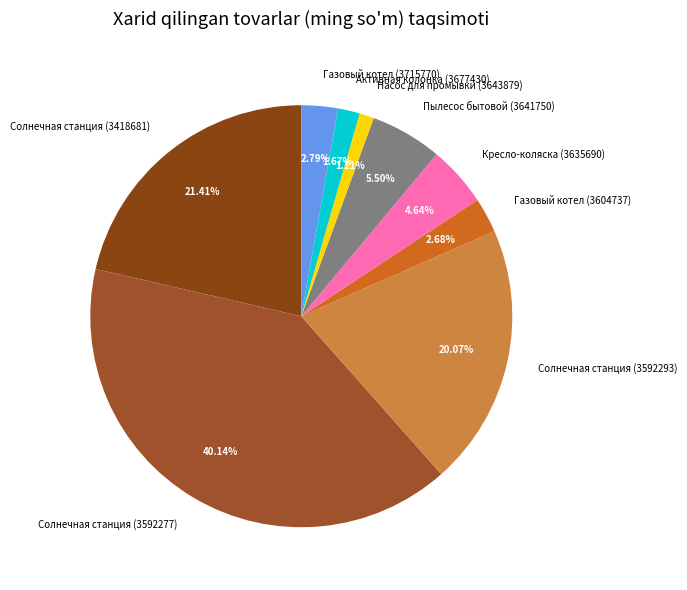

Is Солнечная станция (3418681) the majority of the pie?

No